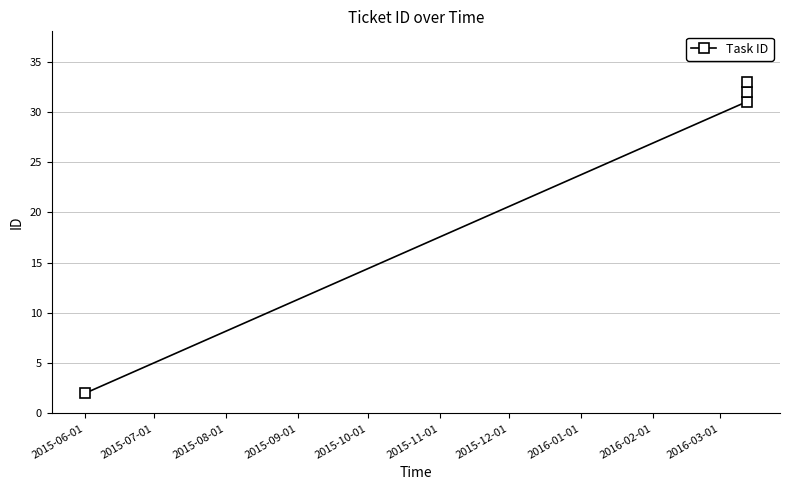

Reading left to right, transcribe all the data shown in this chart.

2	31	32	33